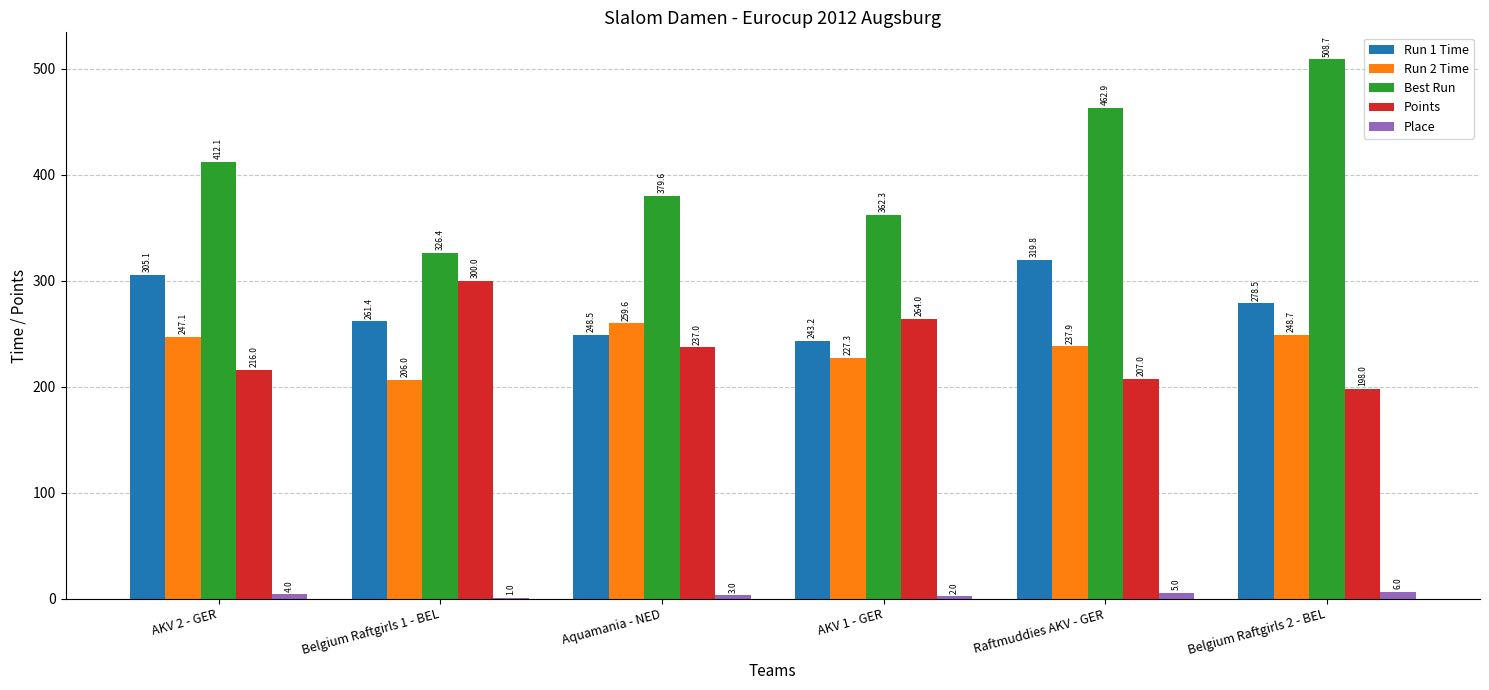

Which series has the widest spread of values?

Best Run